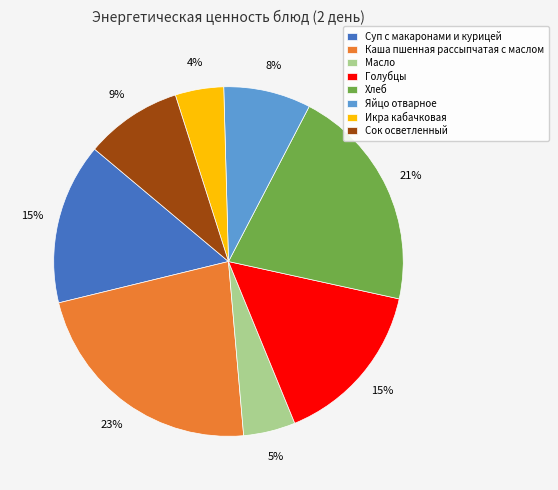

Which has a higher value, Масло or Суп с макаронами и курицей?

Суп с макаронами и курицей